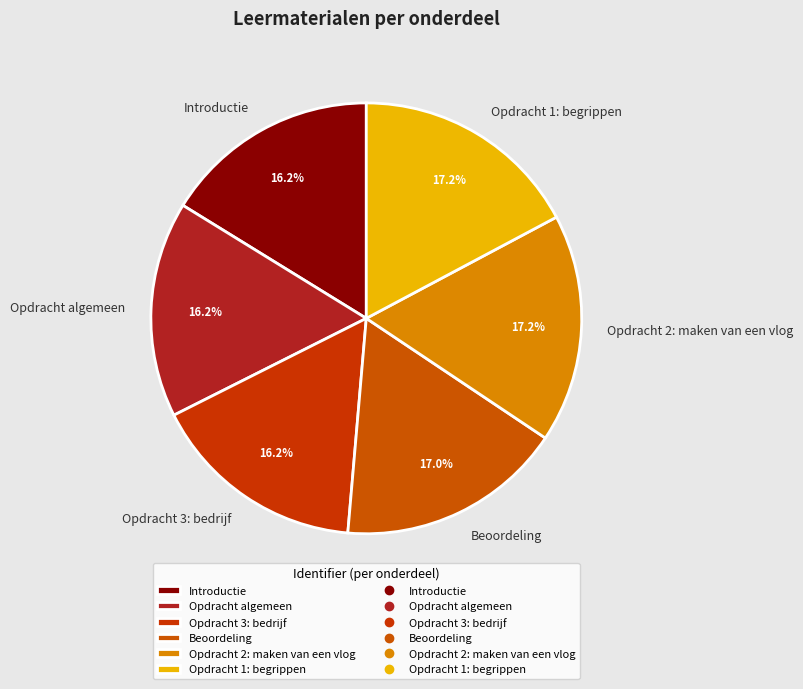

How much of the chart is everything except Opdracht algemeen?

83.8%